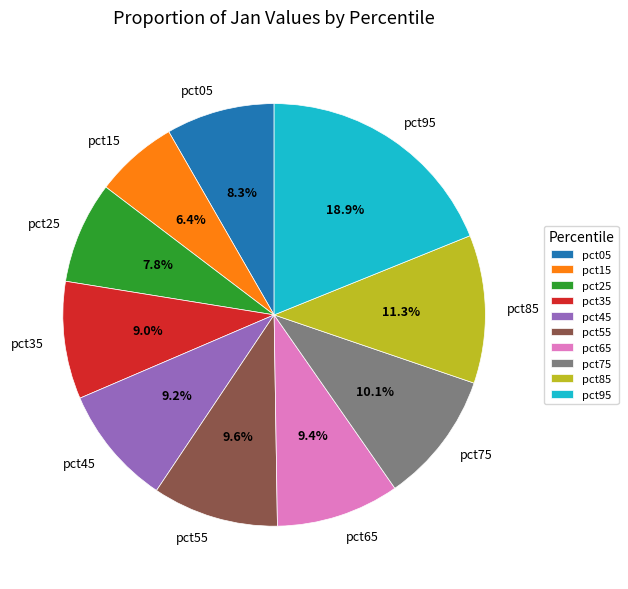

Is there a majority slice in this chart?

No